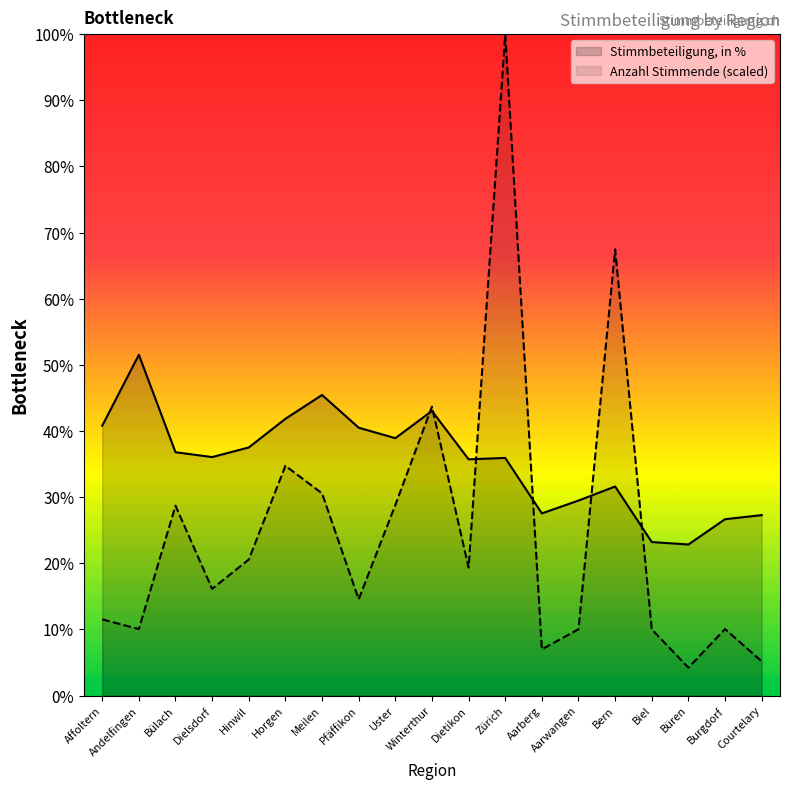

At which category is the sum across all series the highest?

Zürich